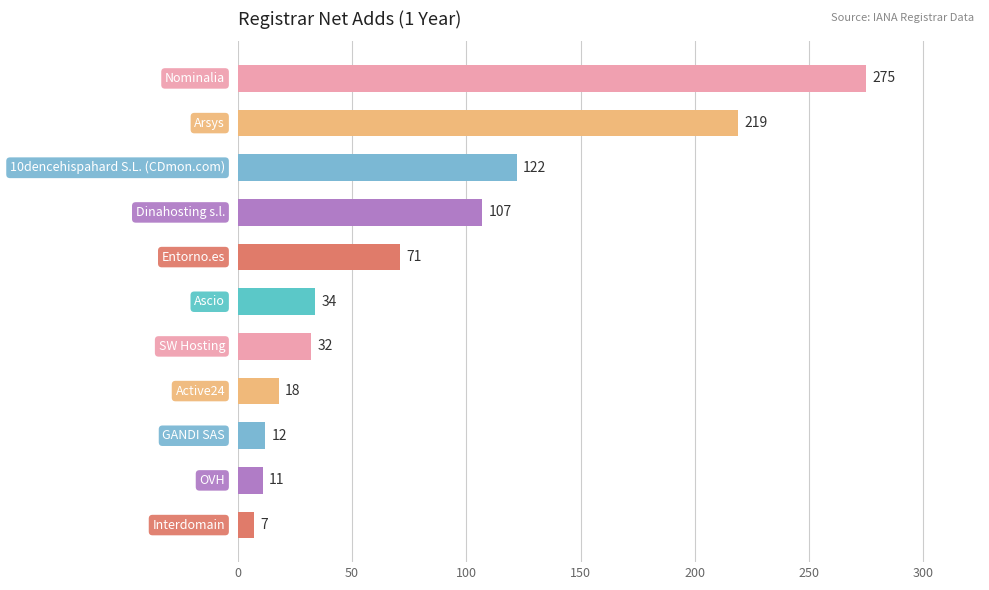

Reading top to bottom, list all the values displayed in this chart.

275	219	122	107	71	34	32	18	12	11	7